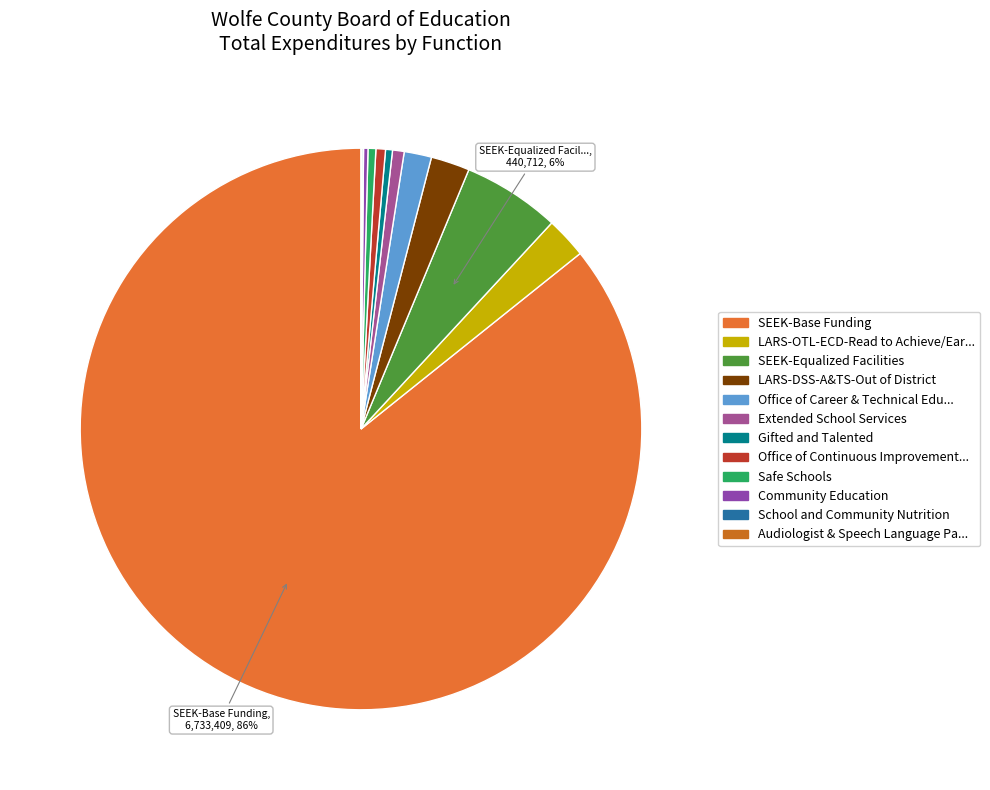

Rank the categories by value from lowest to highest.

Audiologist & Speech Language Pathologist, School and Community Nutrition, Community Education, Gifted and Talented, Safe Schools, Office of Continuous Improvement & Support, Extended School Services, Office of Career & Technical Education, LARS-DSS-A&TS-Out of District, LARS-OTL-ECD-Read to Achieve/Early Reading, SEEK-Equalized Facilities, SEEK-Base Funding